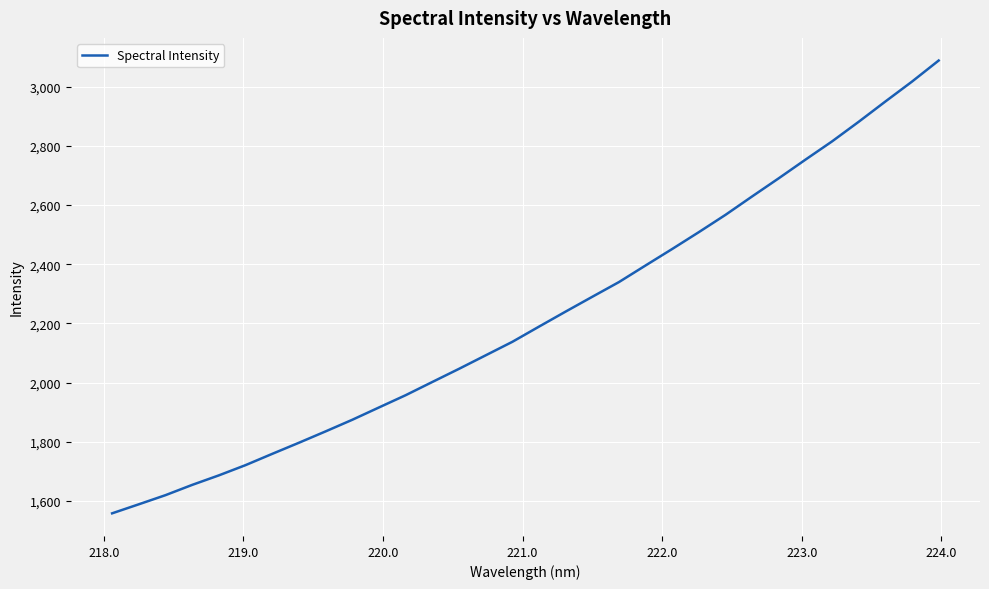

What is the smallest value displayed?

1558.3